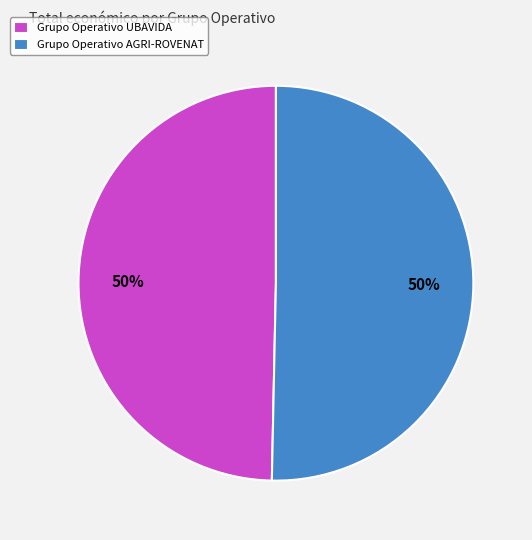

The Grupo Operativo UBAVIDA slice represents 44% of the pie. True or false?

False